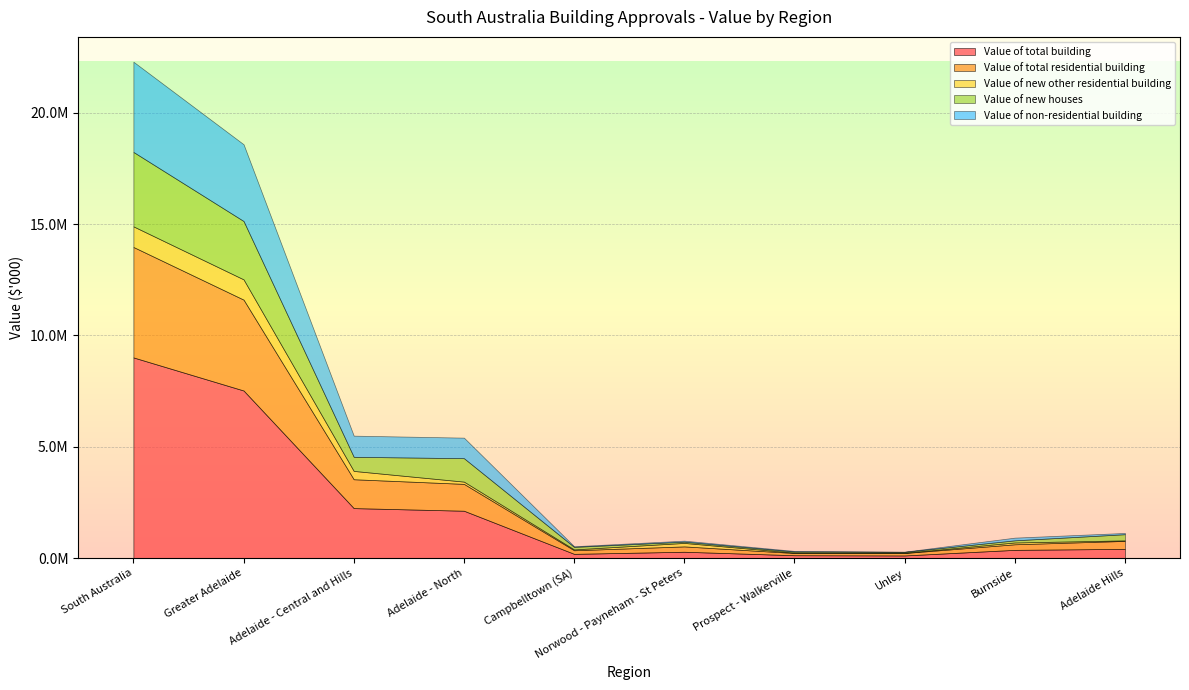

How many interior local valleys does the Value of new houses series have?

2